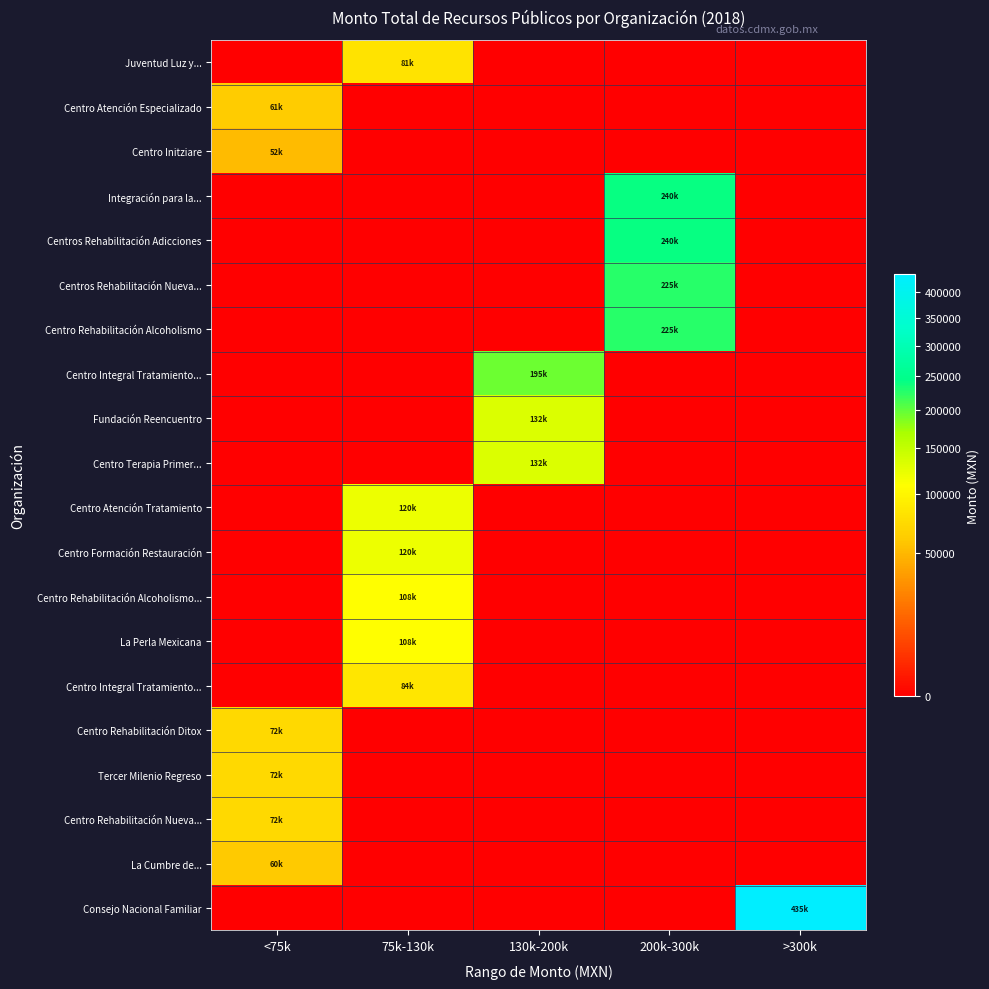

Count the number of data series in this chart.

20